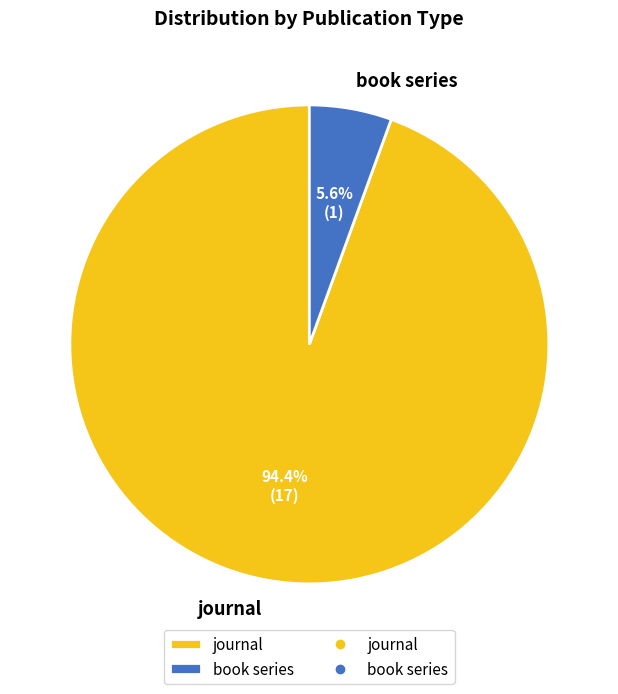

Between book series and journal, which is larger?

journal